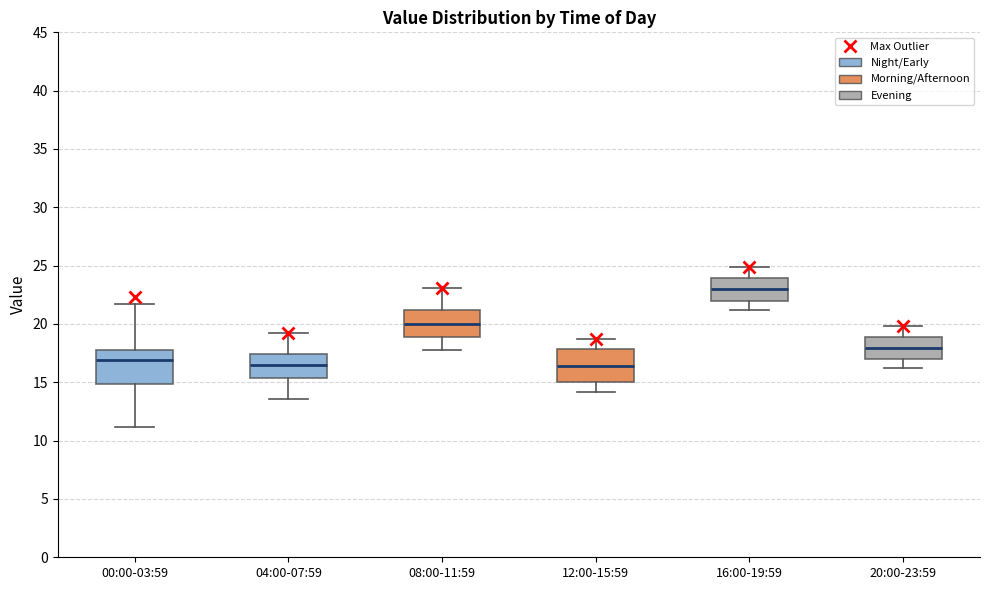

Reading left to right, read every box against the y-axis: the position of its median line, the range the box covers, and the ends of its whiskers. The values are not printed on the chart, so give them approximately, as read against the axis.

00:00-03:59: median 17.0, box 15.0 to 18.0, whiskers 11.0 to 21.5
04:00-07:59: median 16.5, box 15.5 to 17.5, whiskers 13.5 to 19.0
08:00-11:59: median 20.0, box 19.0 to 21.0, whiskers 18.0 to 23.0
12:00-15:59: median 16.5, box 15.0 to 18.0, whiskers 14.0 to 18.5
16:00-19:59: median 23.0, box 22.0 to 24.0, whiskers 21.0 to 25.0
20:00-23:59: median 18.0, box 17.0 to 19.0, whiskers 16.0 to 20.0